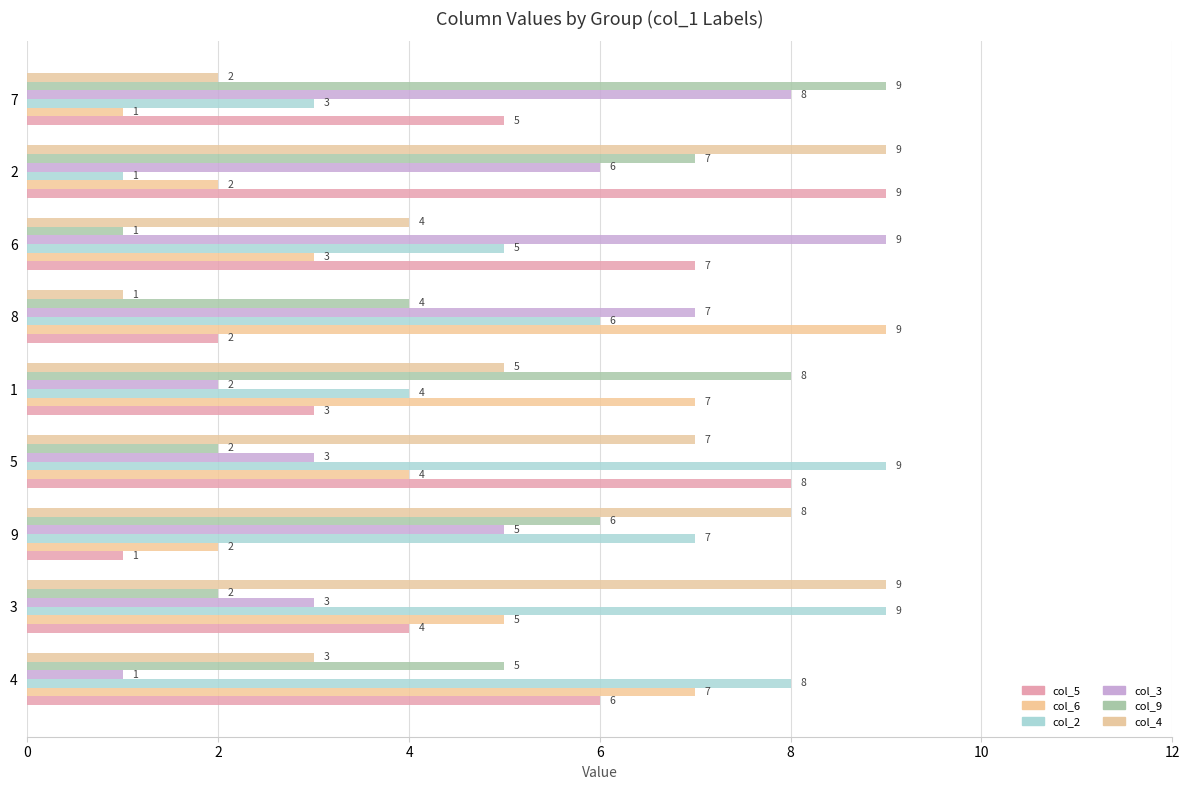

What value does the col_6 series have at 8?

9